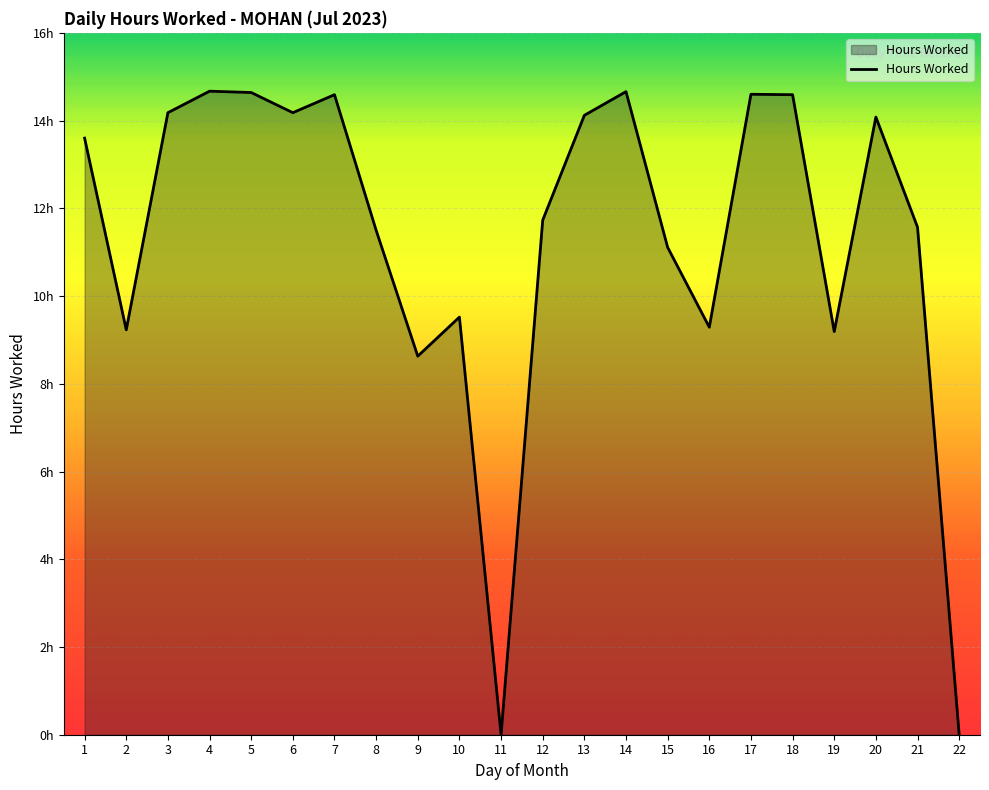

Where is the data nearest to the value 7?

9